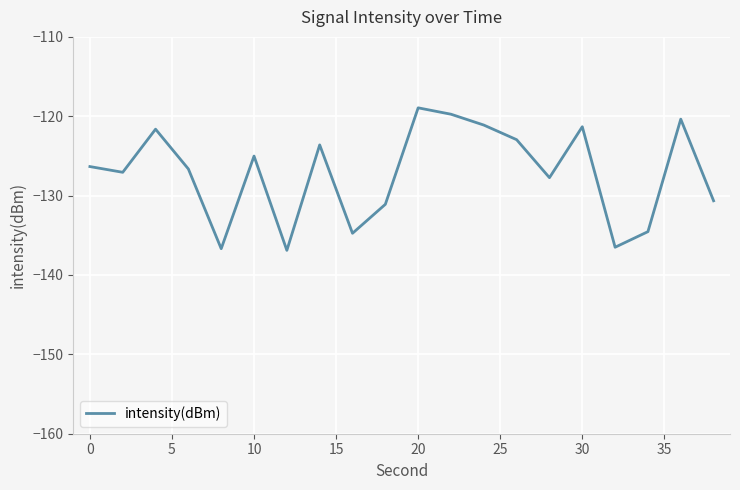

What is the smallest value displayed?

-136.9